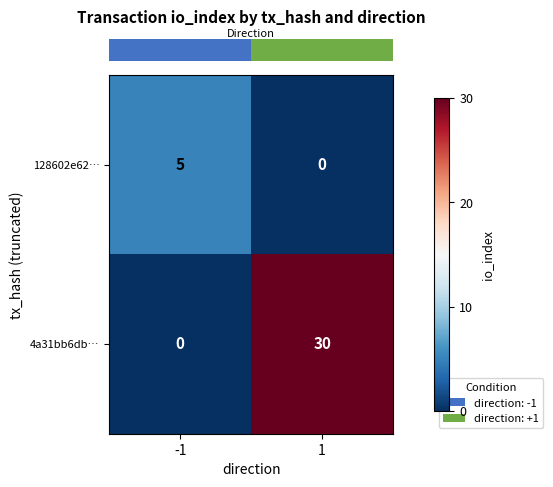

What is the total value across all series at -1?

5